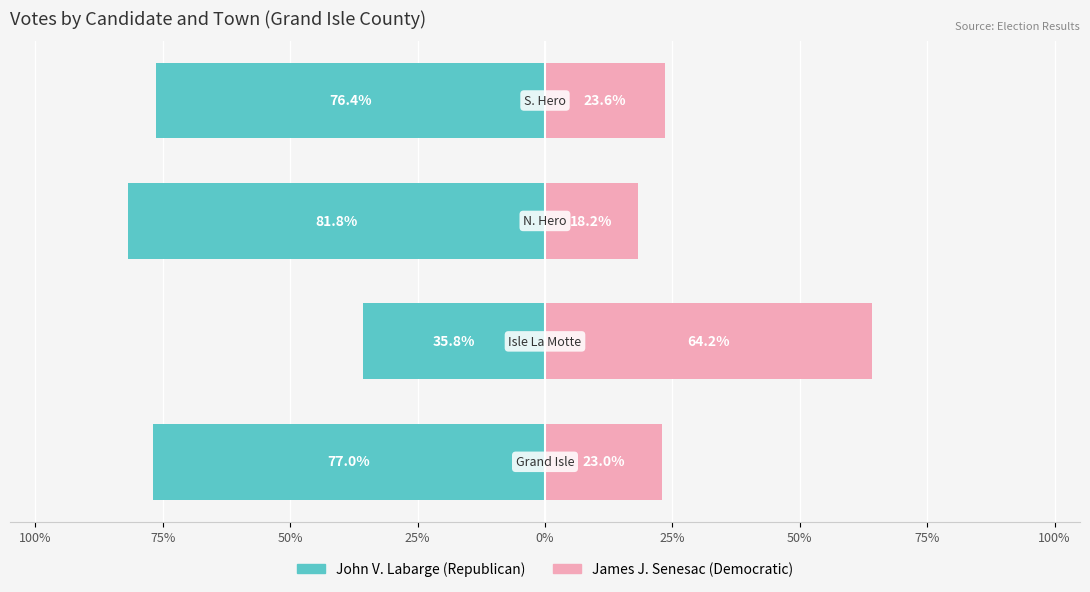

What is the sum of the James J. Senesac (Democratic) values at 100% and 25%?

46.6